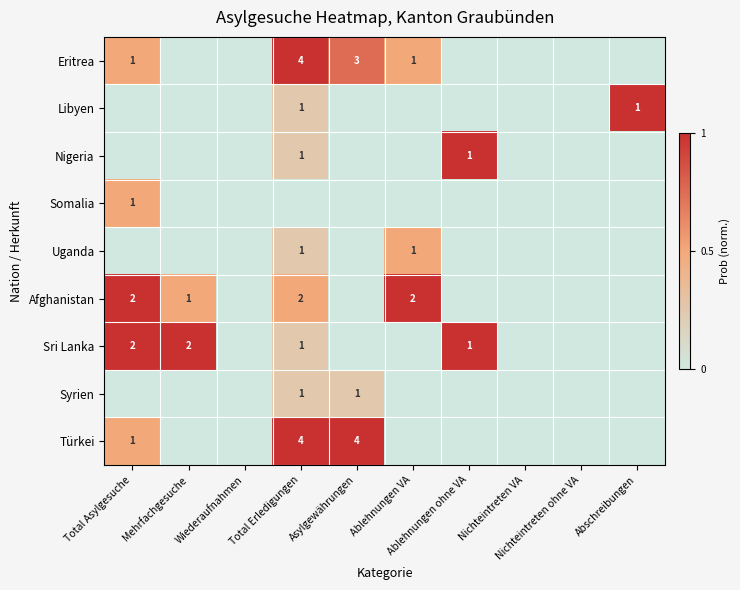

Which category has the highest value across all series?

Total Erledigungen